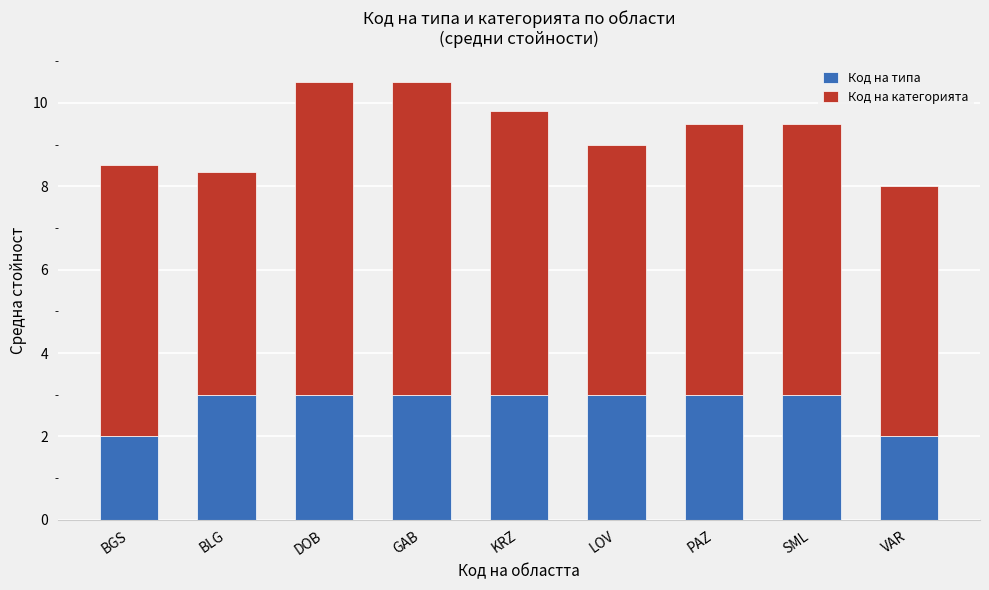

What are all the series names shown in the legend?

Код на типа, Код на категорията